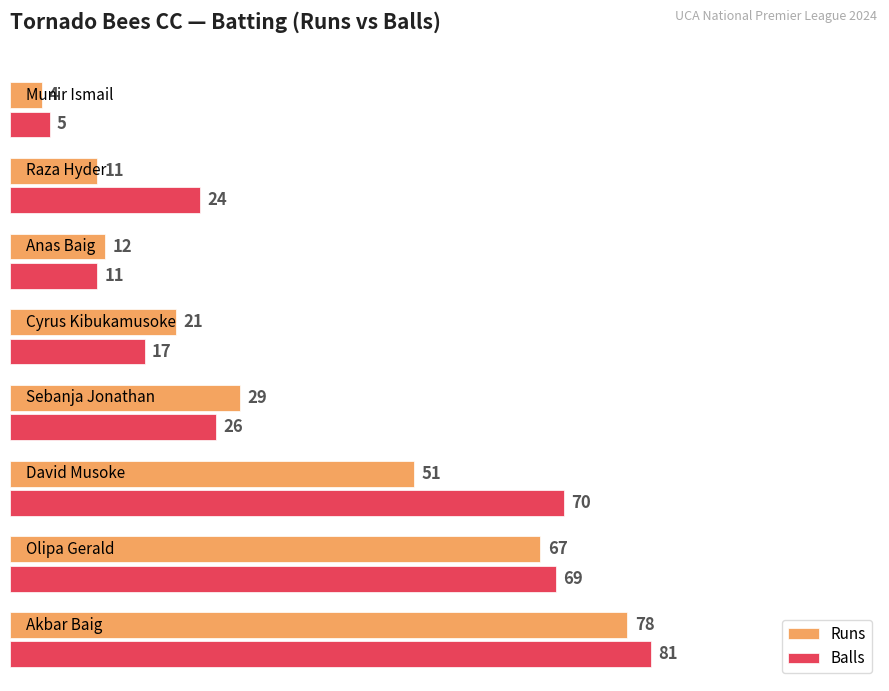

Rank the series by their maximum value, from lowest to highest.

Runs, Balls